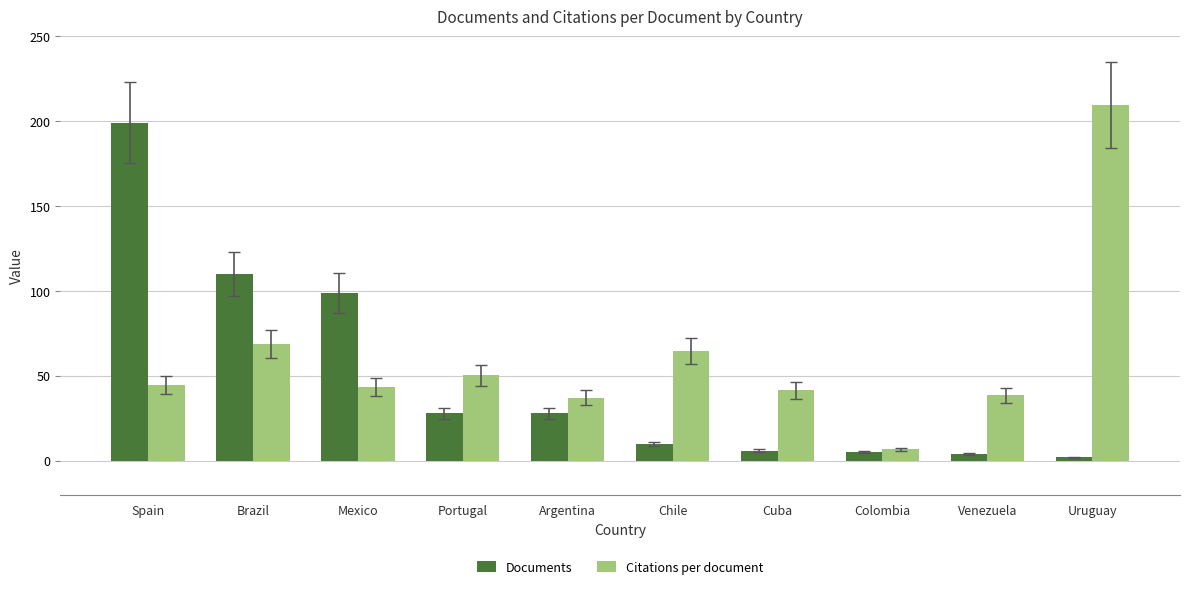

What are all the series names shown in the legend?

Documents, Citations per document